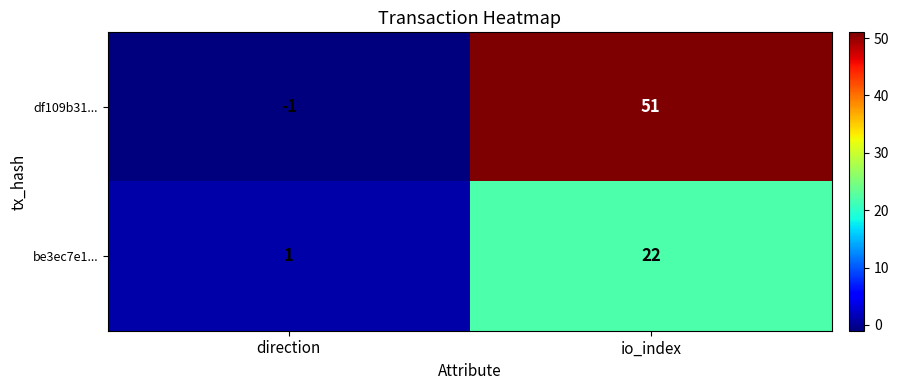

What is the sum of the be3ec7e1... values at io_index and direction?

23